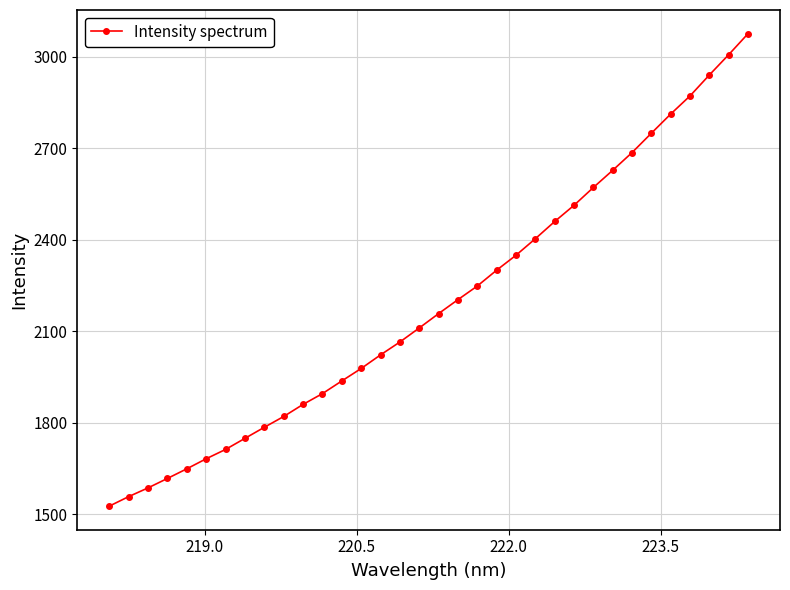

What is the value of the 25th point from the left?

2512.4